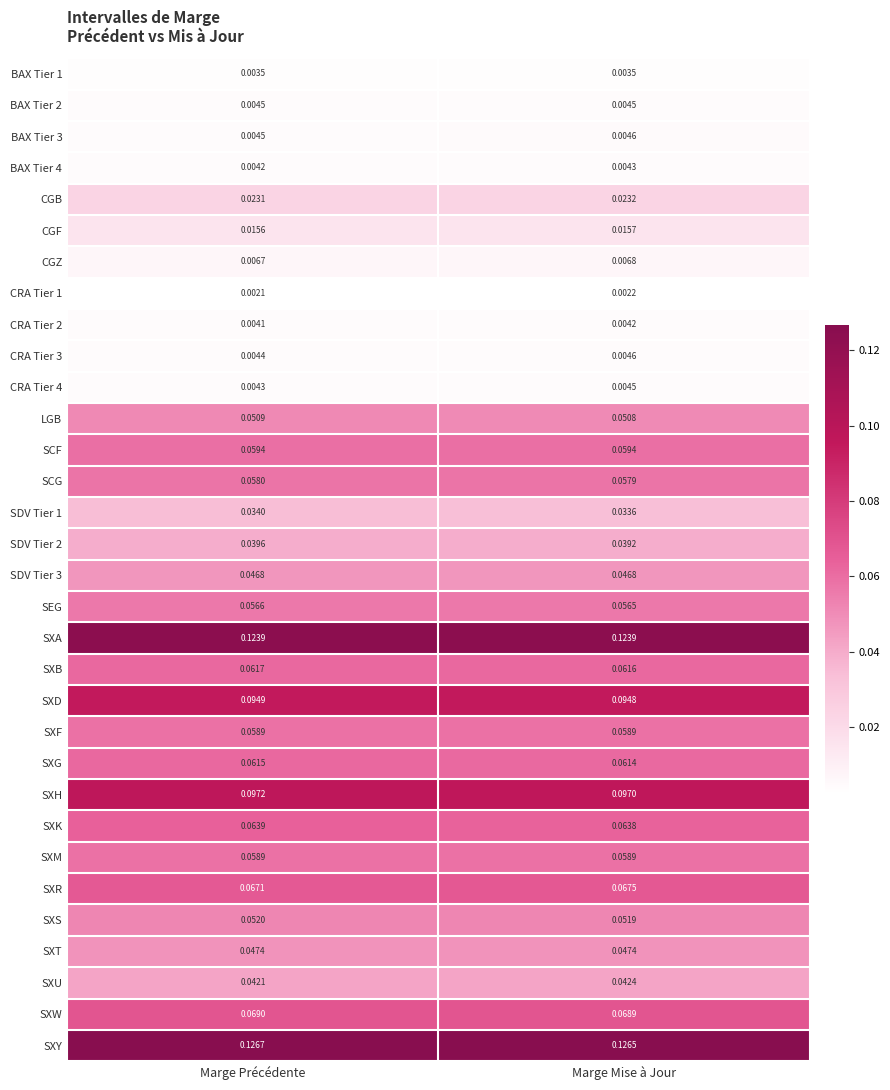

Is the value of SDV Tier 1 at Marge Précédente greater than the value of CGZ at Marge Mise à Jour?

Yes